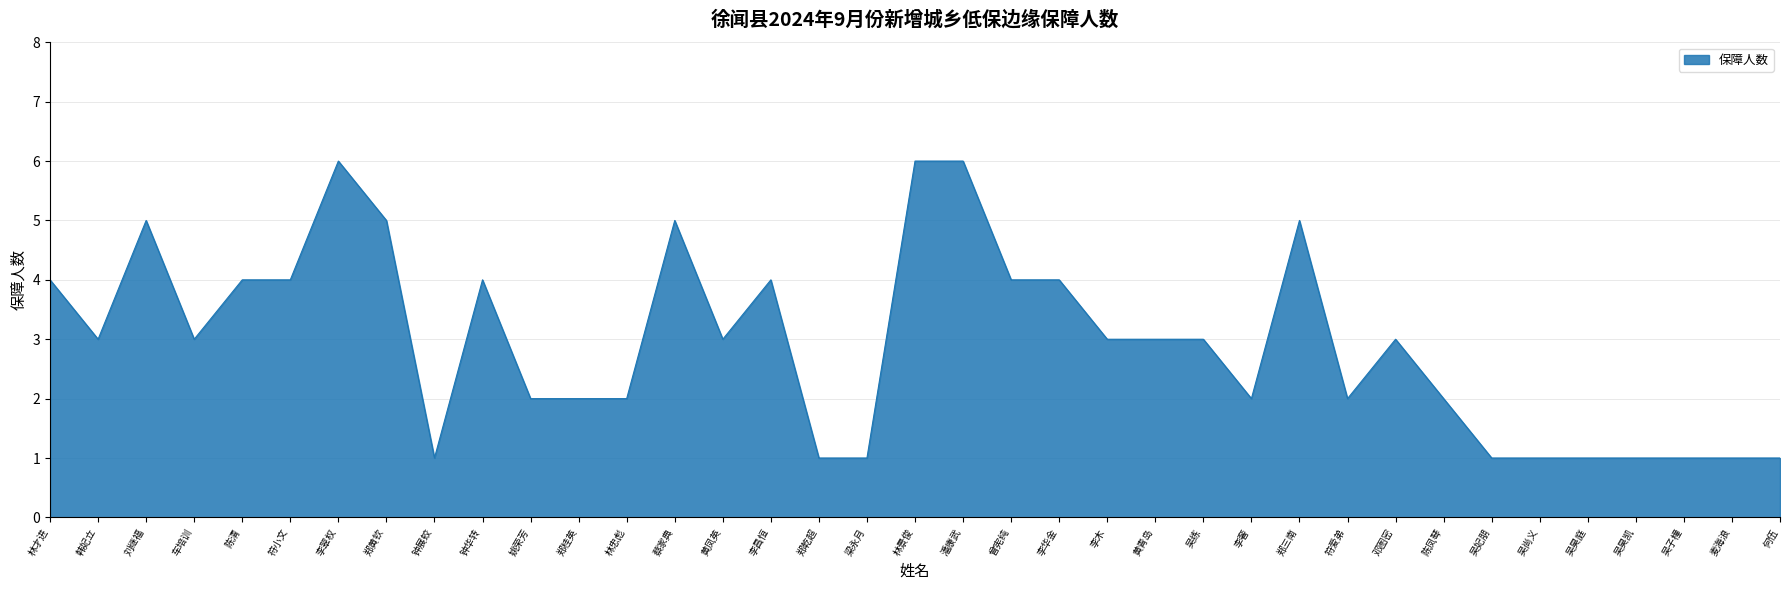

Approximately how many times larger is the value at 潘康武 compared to 吴子橦?

6.0